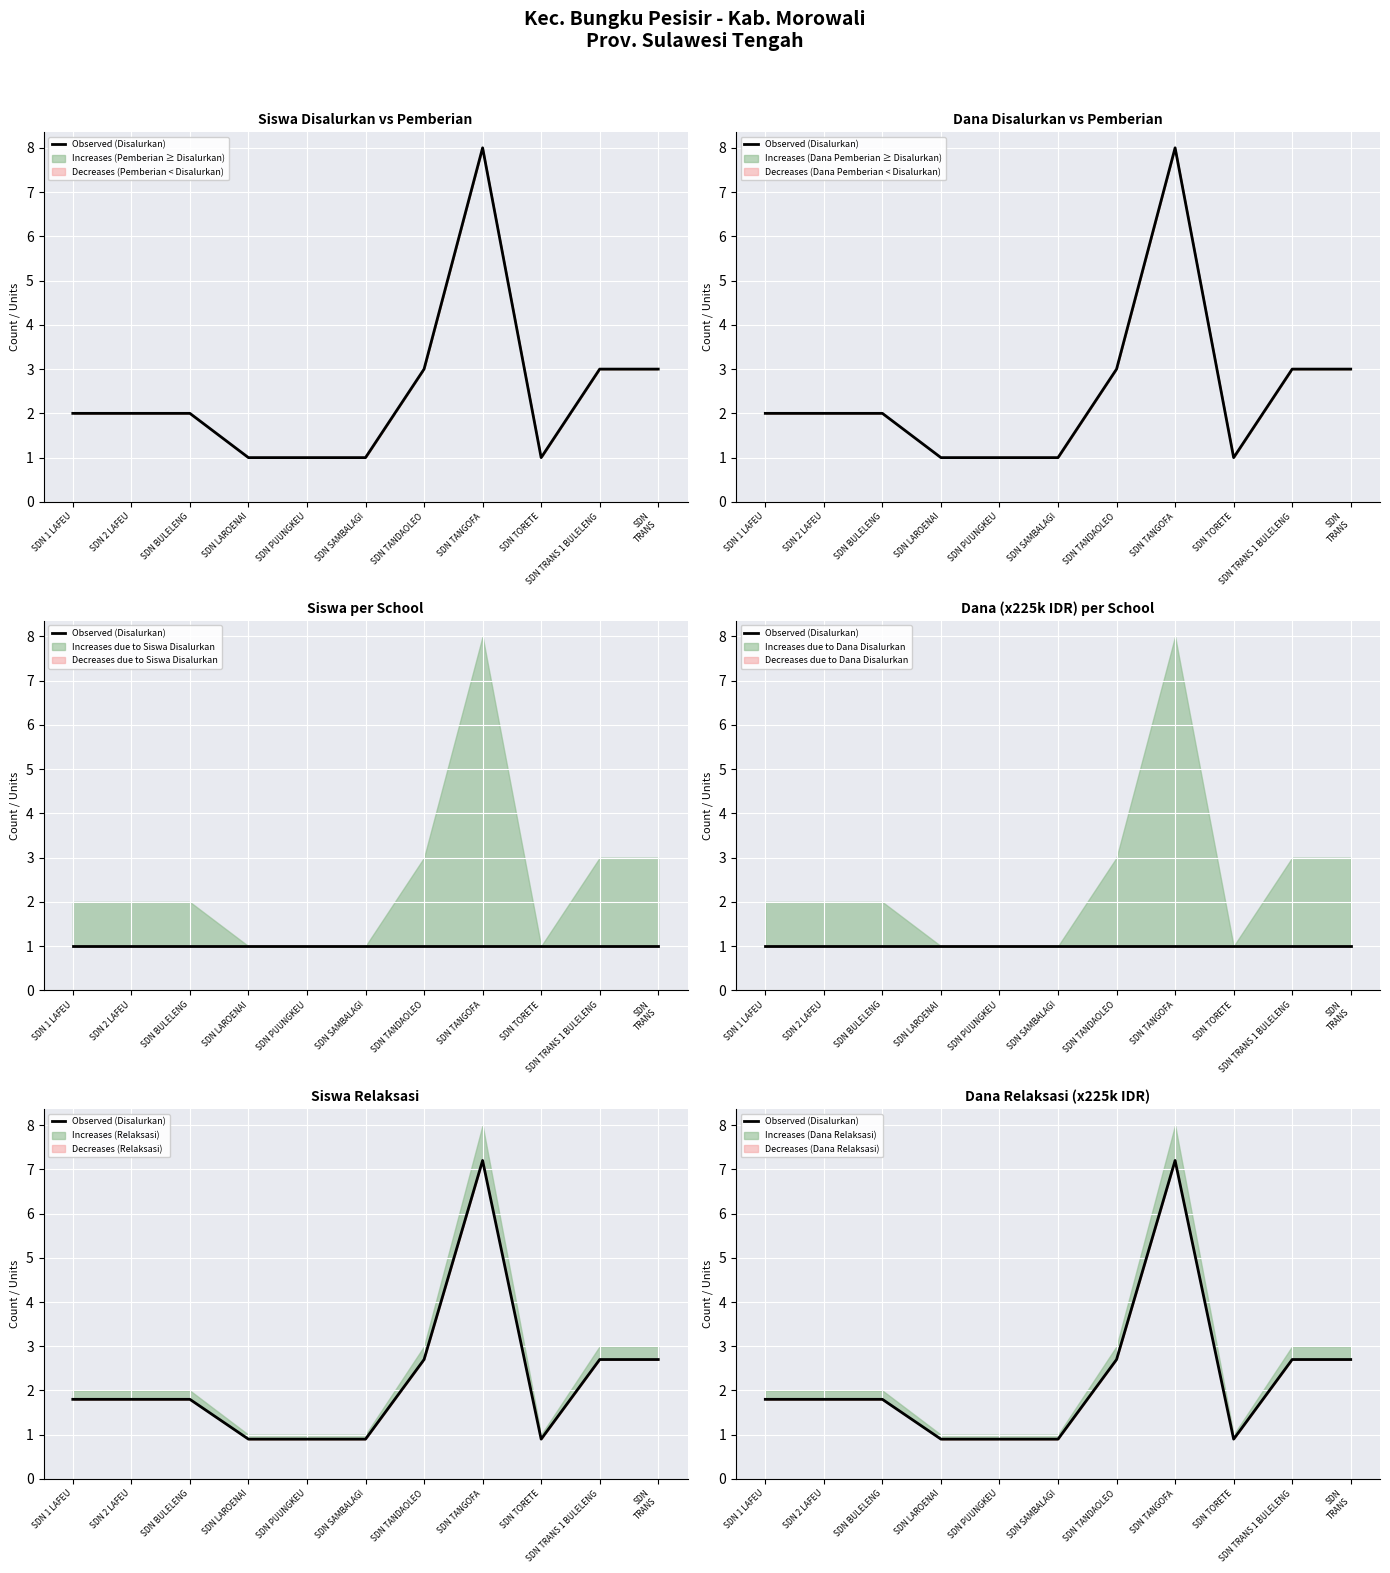

What is the label of the 3rd point from the left?

SDN BULELENG